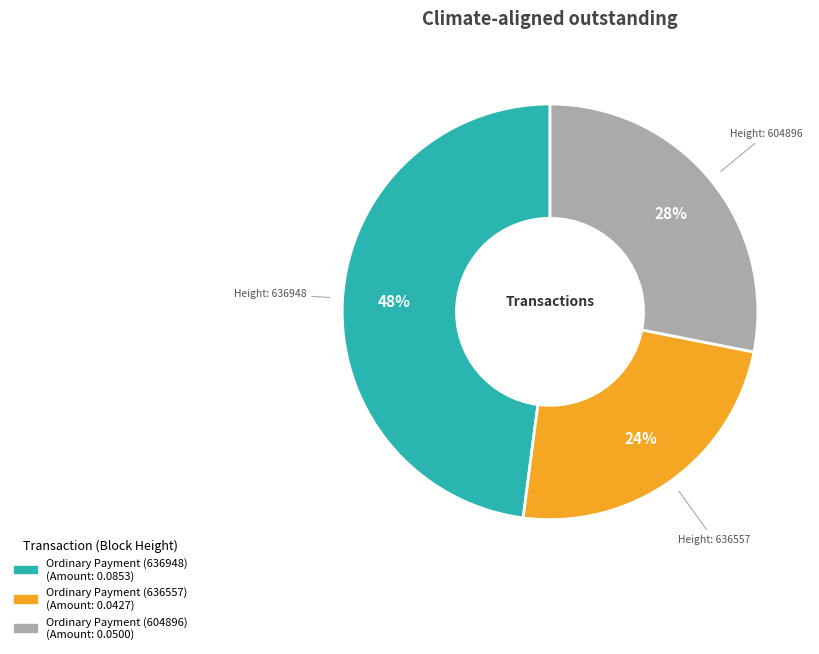

What is the largest slice in the pie chart?

Ordinary Payment (636948)